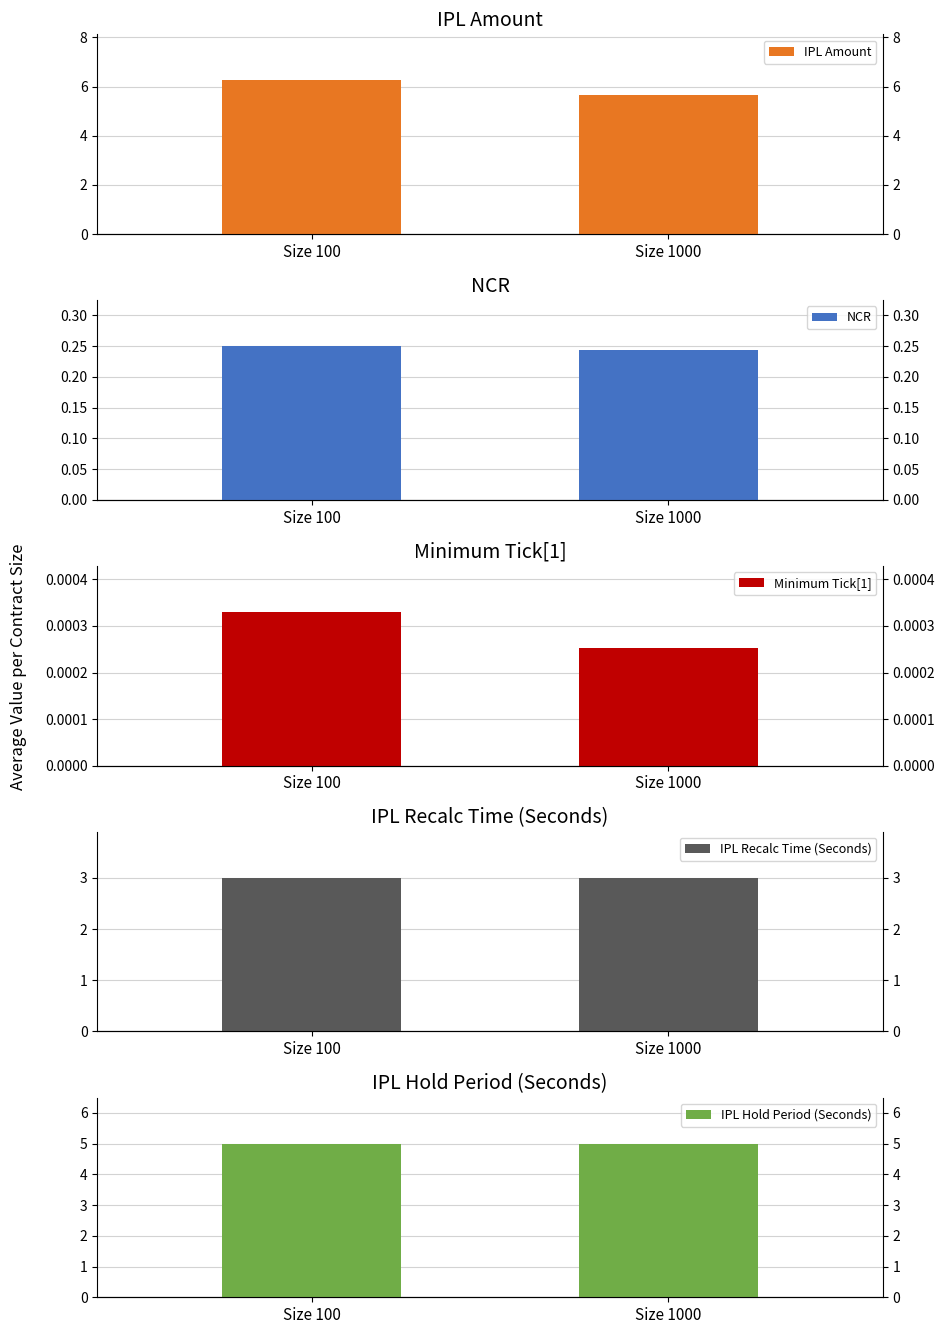

Rank the categories by IPL Hold Period (Seconds) value from lowest to highest.

Size 100, Size 1000